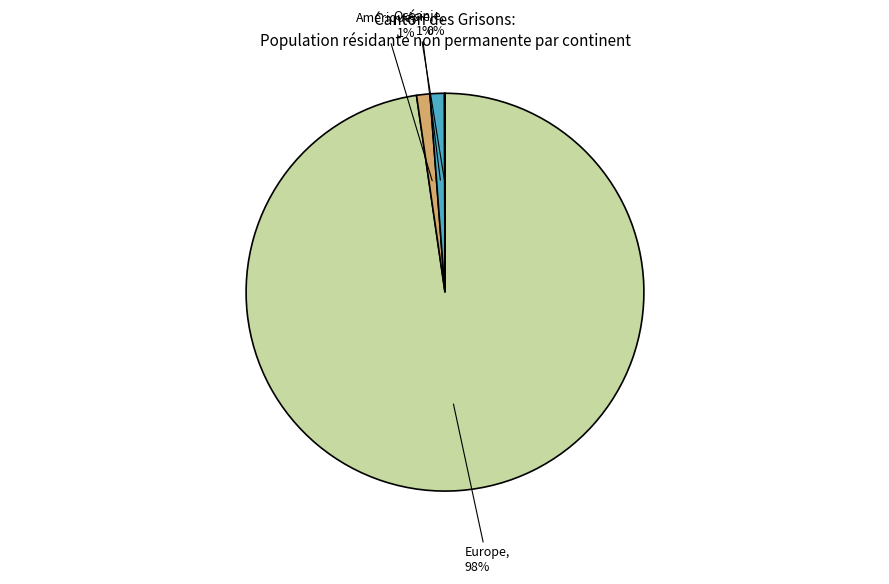

To the nearest percent, what percentage of the pie is Europe?

98%